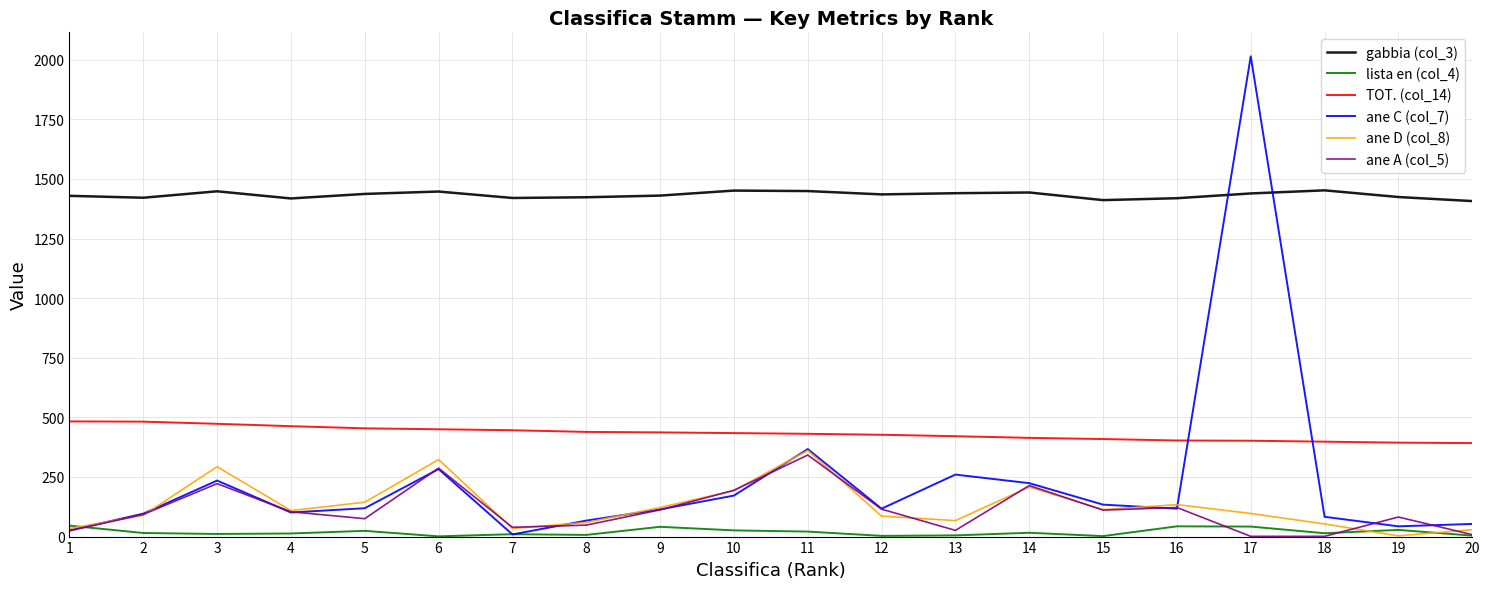

What is the greatest value displayed?

2014